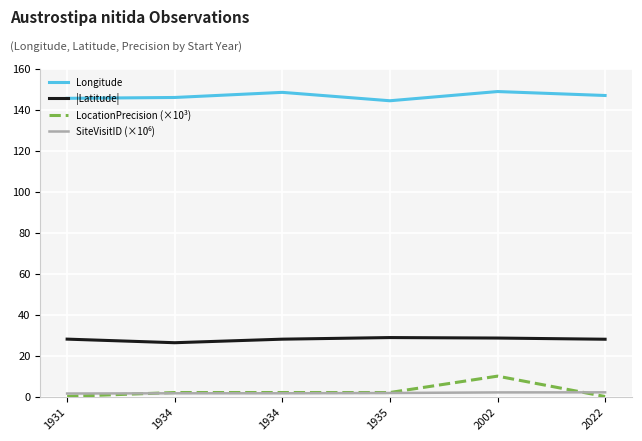

What is the difference between the second highest and second lowest values in the SiteVisitID (×10⁶) series?

0.4